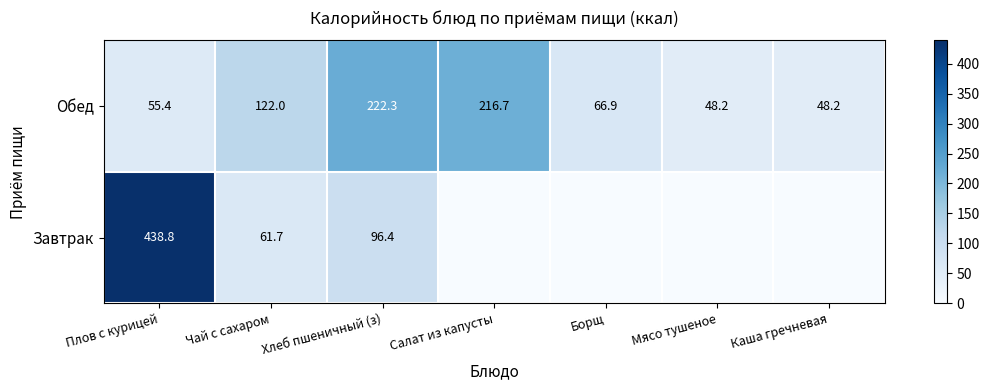

What is the difference between the second highest and minimum values in the Обед series?

168.5